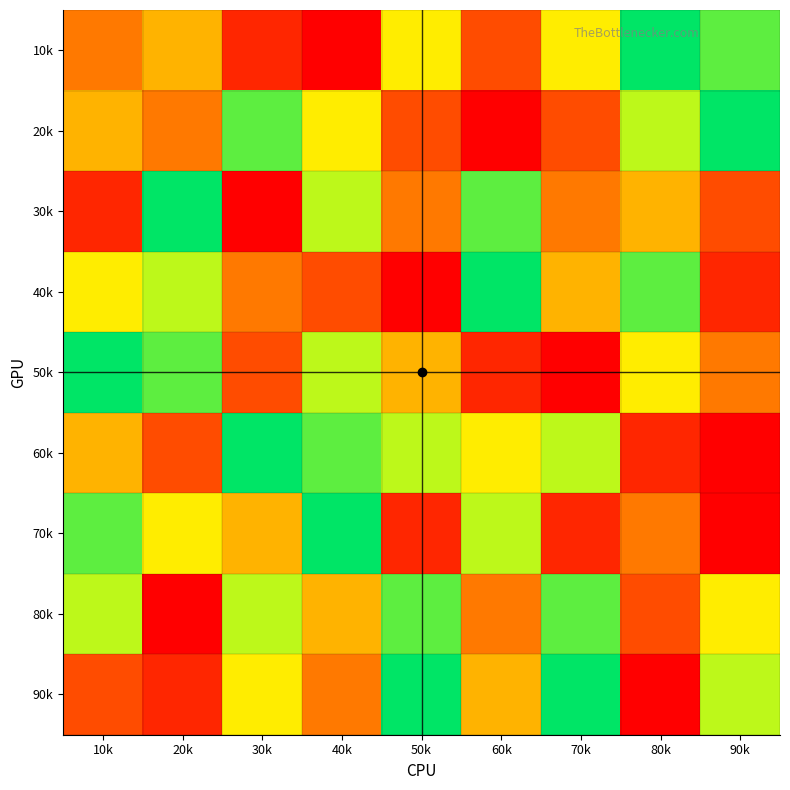

Reading left to right, extract all data points from this chart.

10k: 10k=4	20k=5	30k=2	40k=1	50k=6	60k=3	70k=6	80k=9	90k=8
20k: 10k=5	20k=4	30k=8	40k=6	50k=3	60k=1	70k=3	80k=7	90k=9
30k: 10k=2	20k=9	30k=1	40k=7	50k=4	60k=8	70k=4	80k=5	90k=3
40k: 10k=6	20k=7	30k=4	40k=3	50k=1	60k=9	70k=5	80k=8	90k=2
50k: 10k=9	20k=8	30k=3	40k=7	50k=5	60k=2	70k=1	80k=6	90k=4
60k: 10k=5	20k=3	30k=9	40k=8	50k=7	60k=6	70k=7	80k=2	90k=1
70k: 10k=8	20k=6	30k=5	40k=9	50k=2	60k=7	70k=2	80k=4	90k=1
80k: 10k=7	20k=1	30k=7	40k=5	50k=8	60k=4	70k=8	80k=3	90k=6
90k: 10k=3	20k=2	30k=6	40k=4	50k=9	60k=5	70k=9	80k=1	90k=7